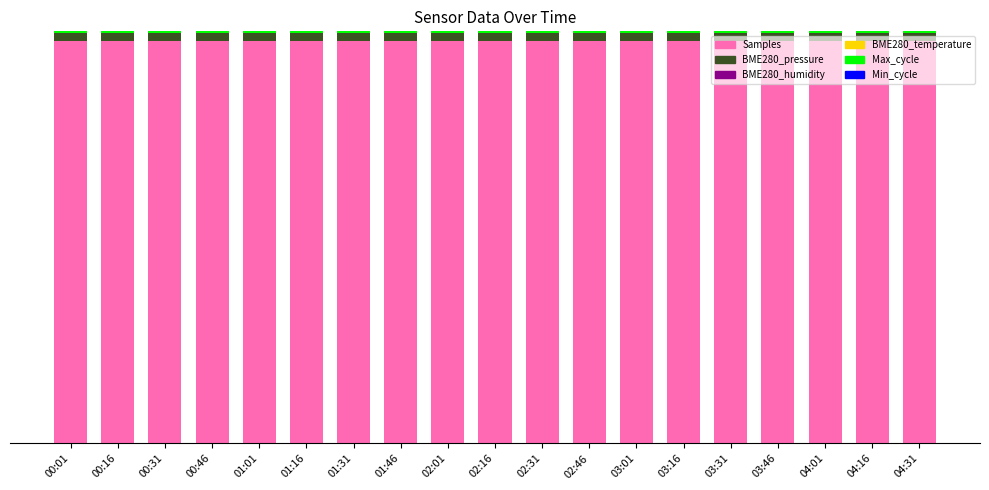

What position from the left is 01:01?

5